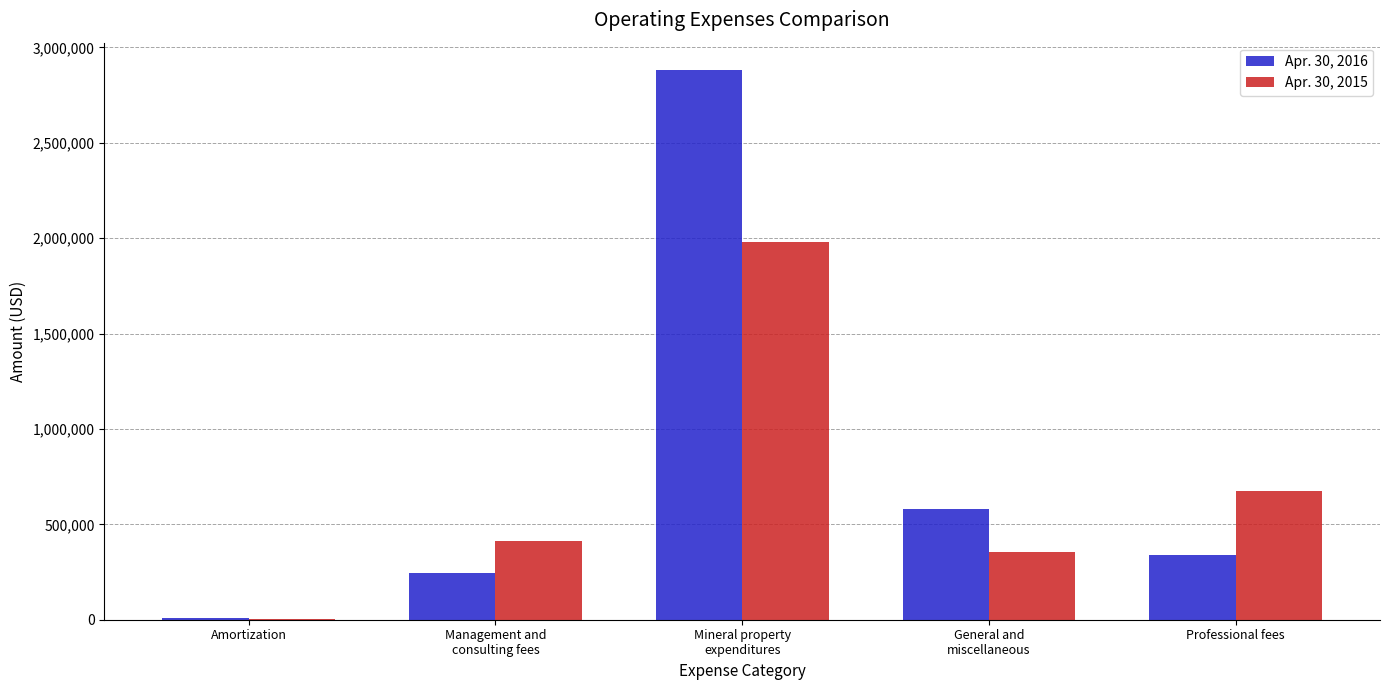

Reading left to right, transcribe all the data shown in this chart.

Apr. 30, 2016: 6647	245755	2881230	580862	338644
Apr. 30, 2015: 5985	414180	1981733	357405	677182